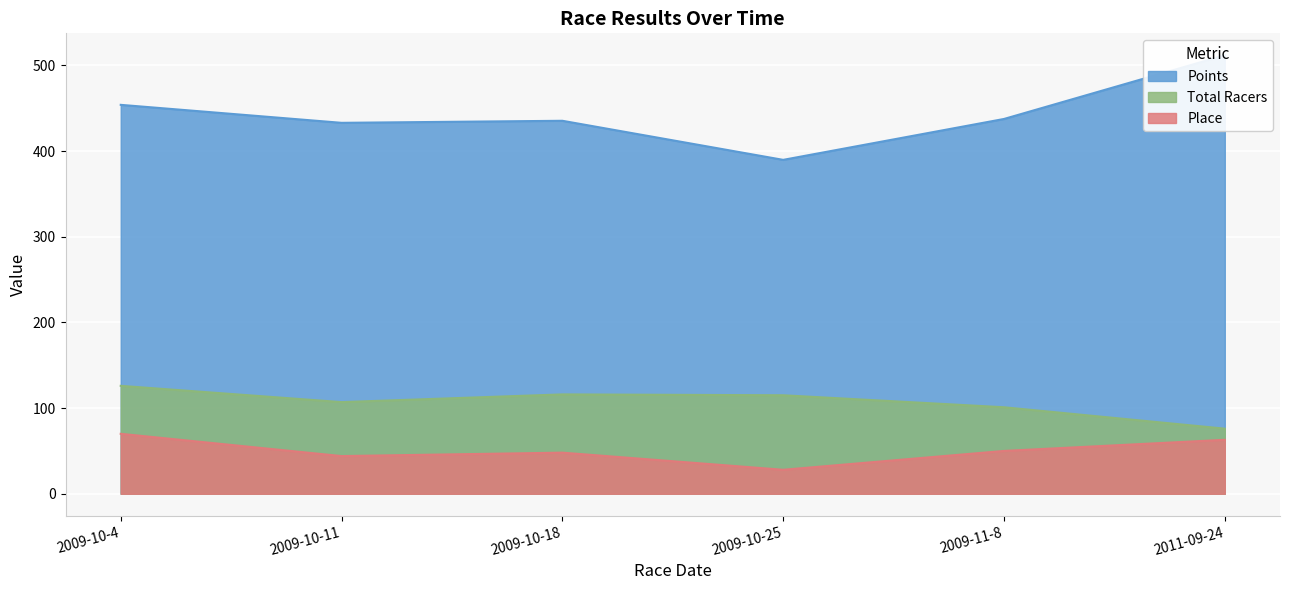

What is the value of the Total Racers point at the 4th from the left?

115.0